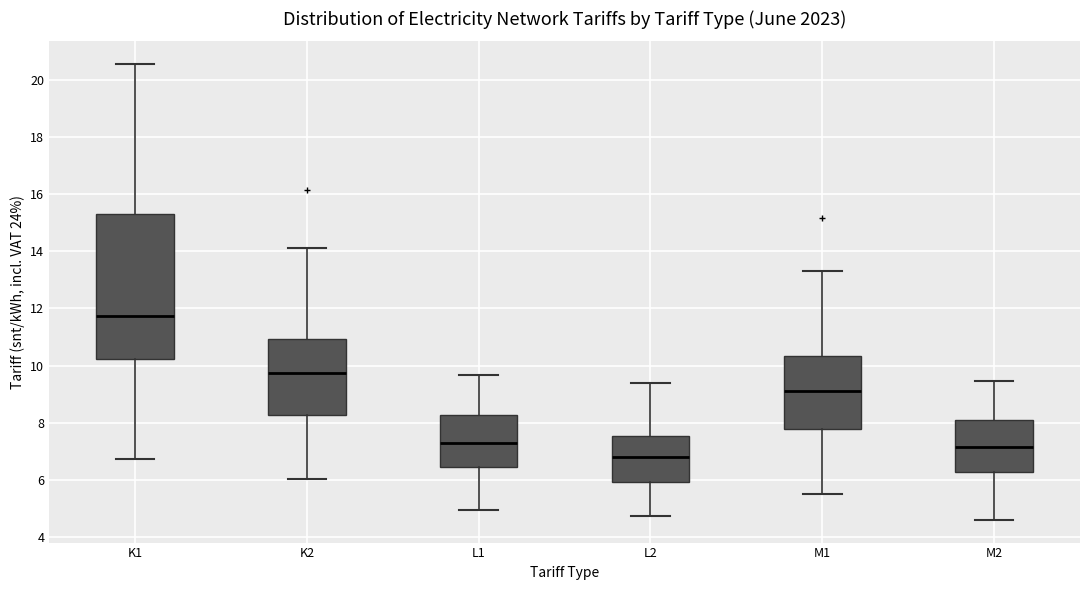

Comparing the boxes themselves (not the whiskers), which one is the tallest?

K1